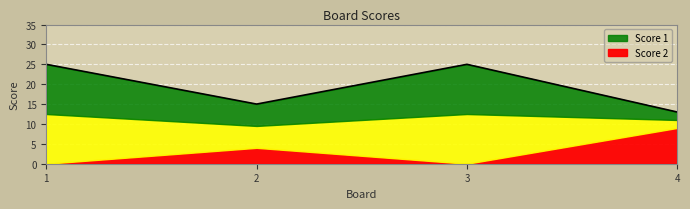

Where is the data nearest to the value 19?

2